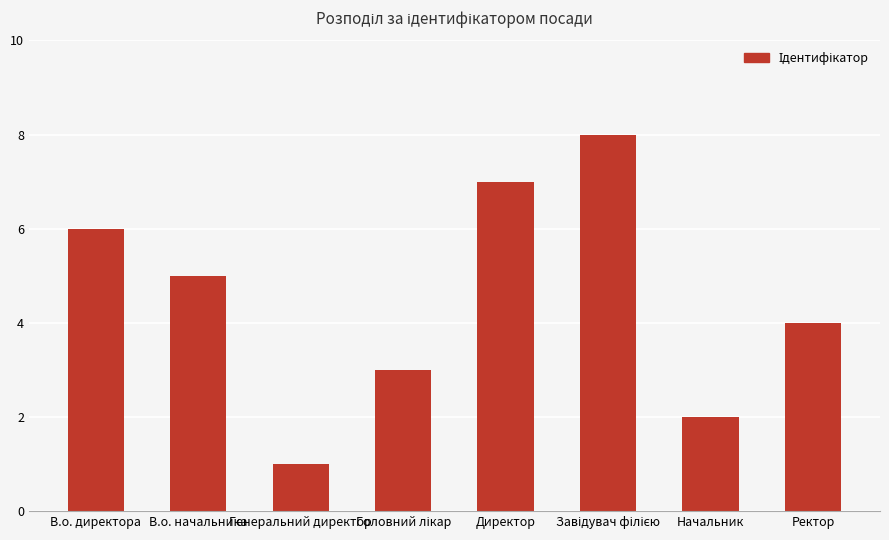

The chart shows a value of 2 at Начальник. True or false?

True